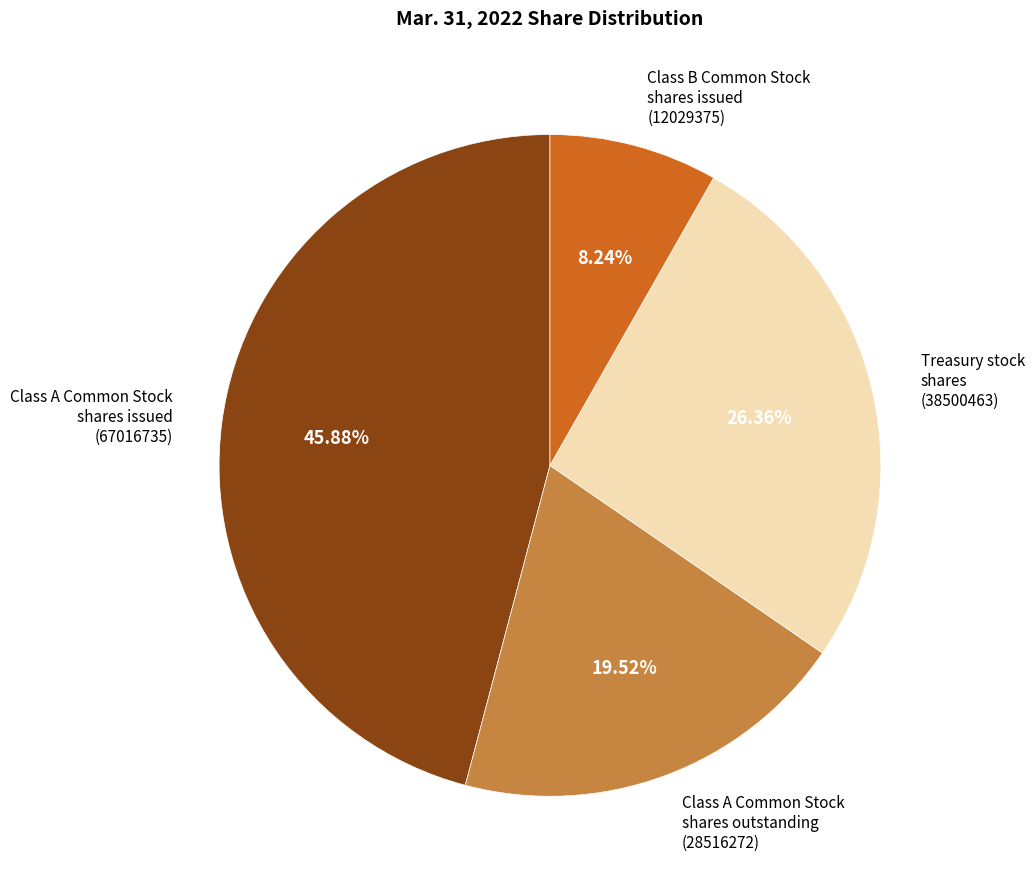

Is there any slice that represents more than half of the pie?

No